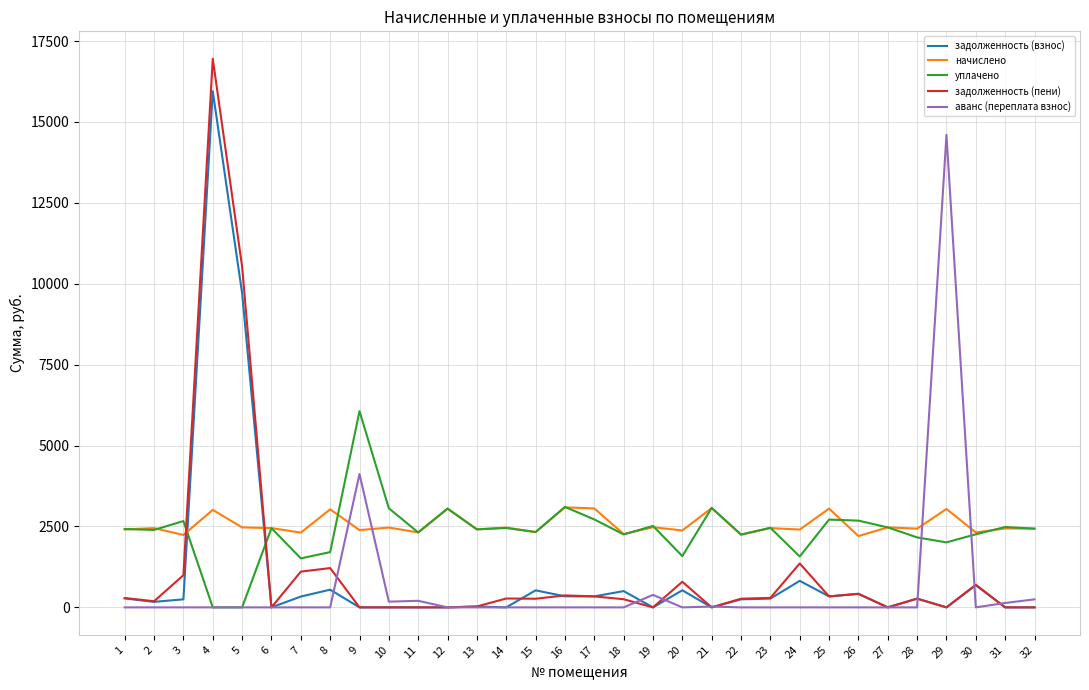

What is the maximum value for аванс (переплата взнос)?

14600.5